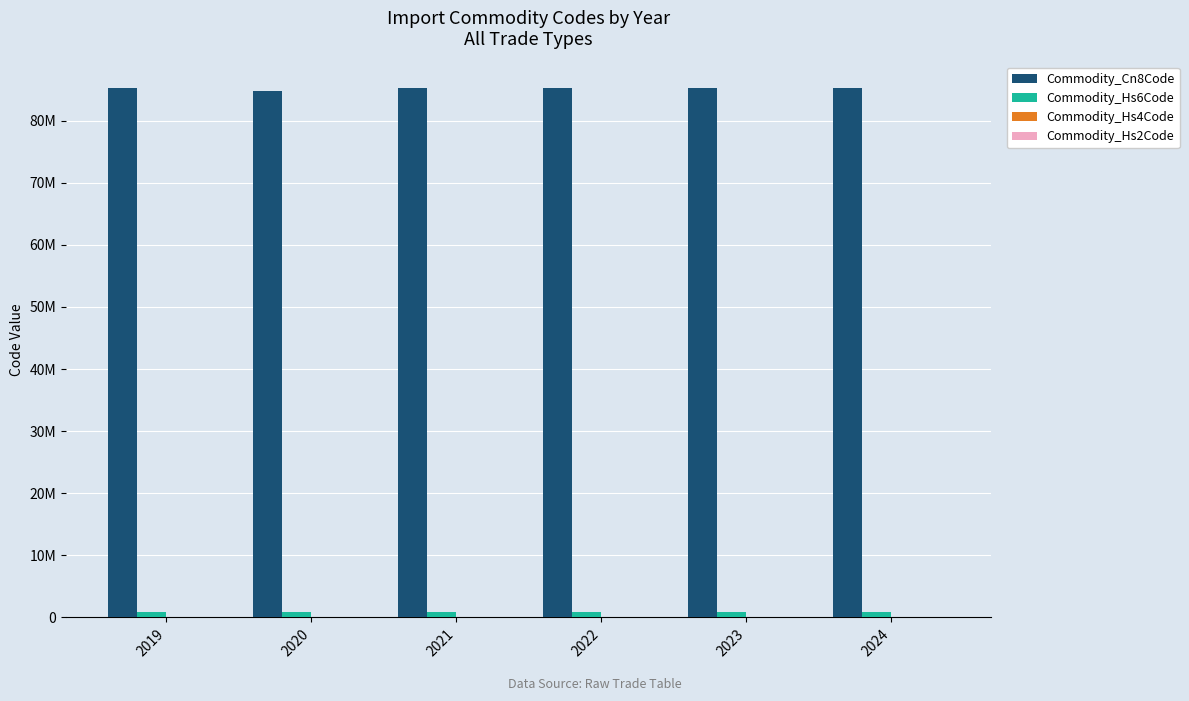

Are the bars grouped side by side (vs. stacked)?

Yes